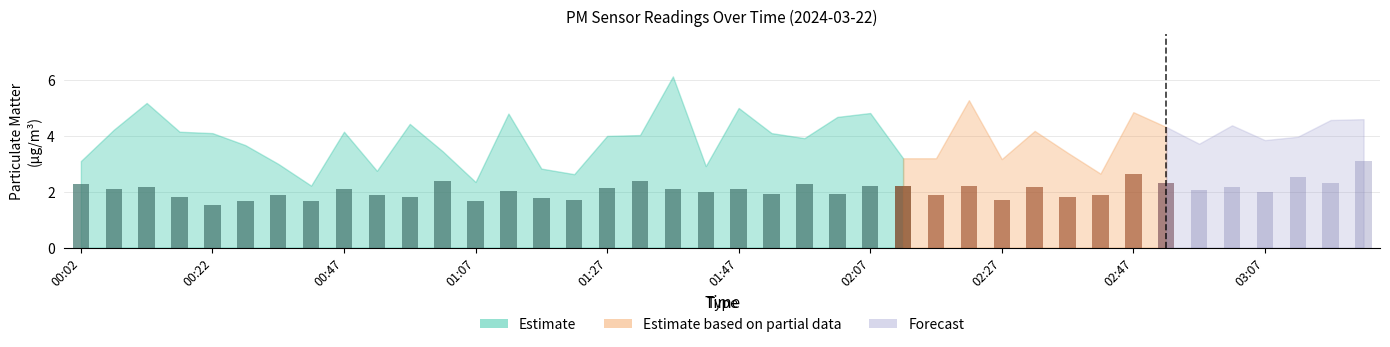

Read the P1 value at 01:37.

6.1